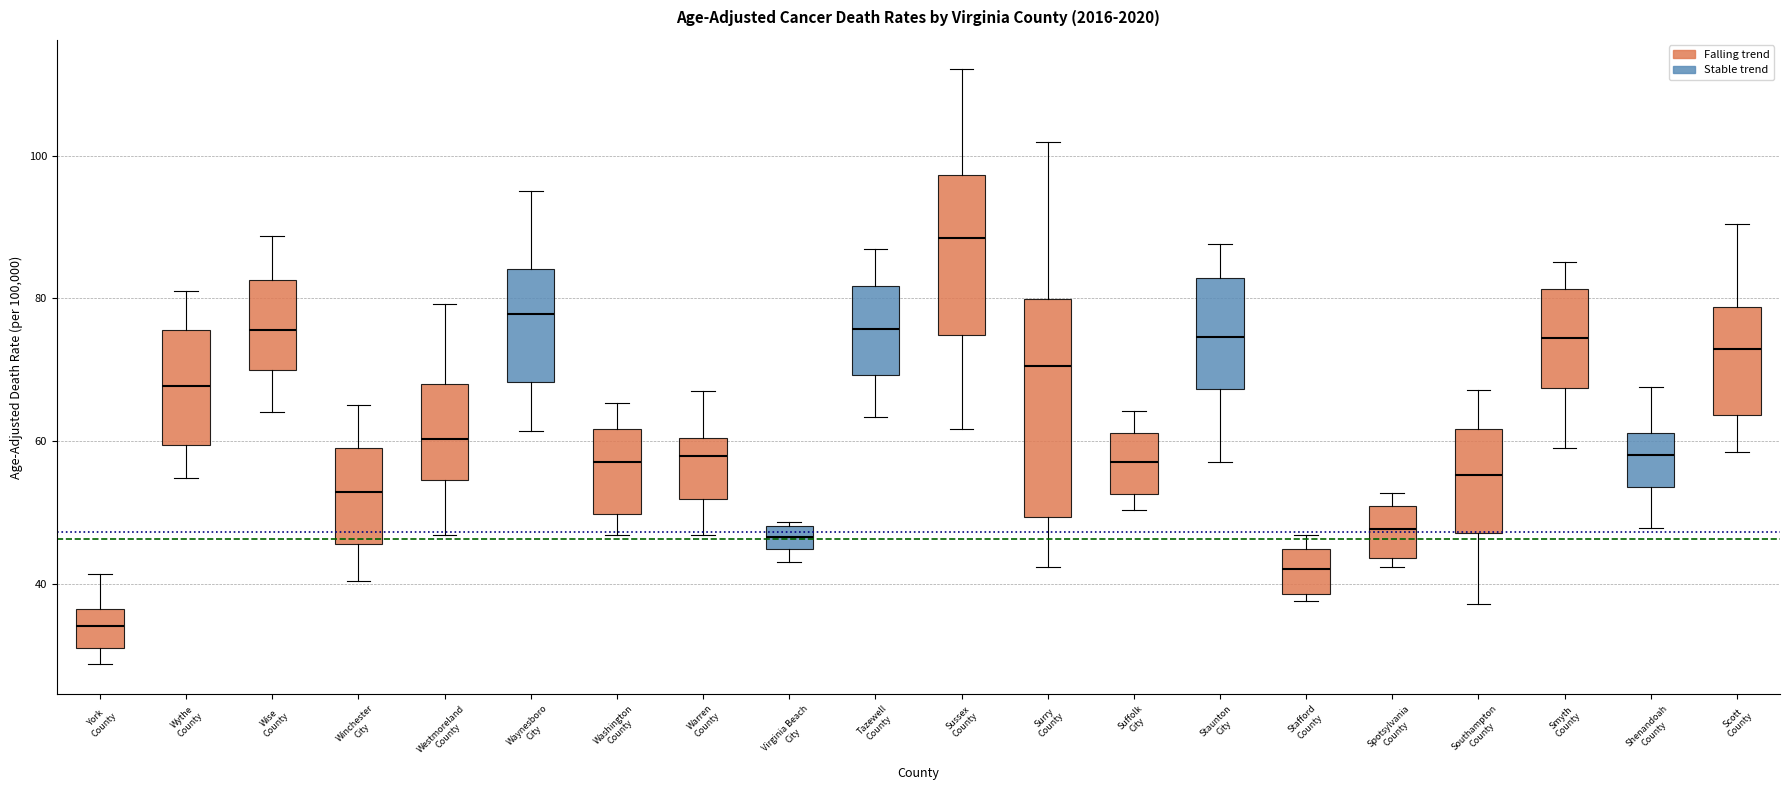

Which box is the tallest, from its lower edge to its upper edge?

Surry County